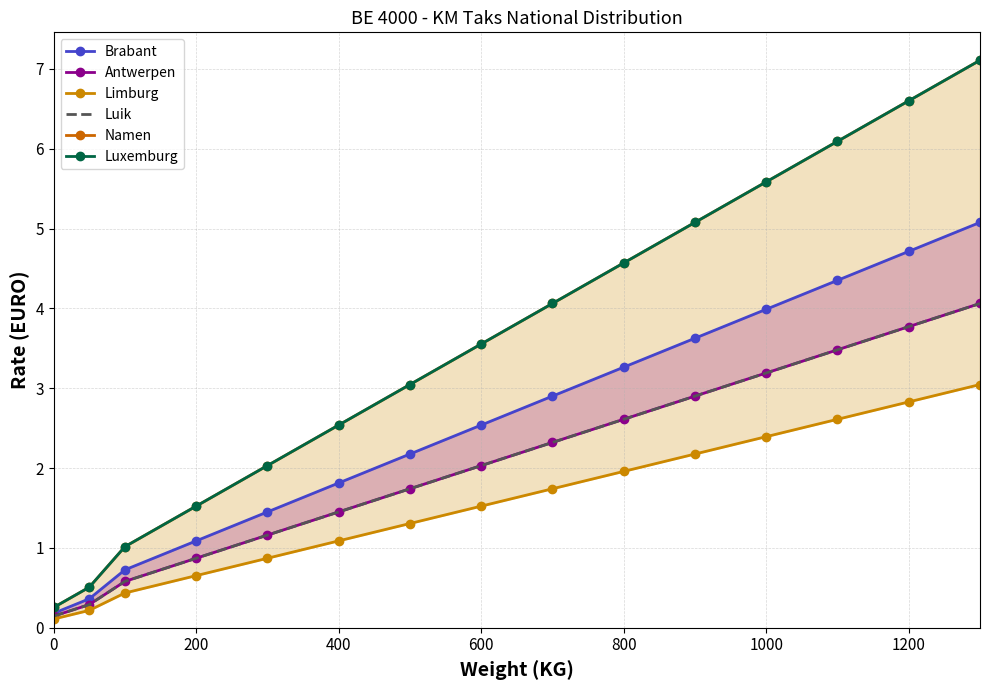

How many values in the Antwerpen series are below 2?

7